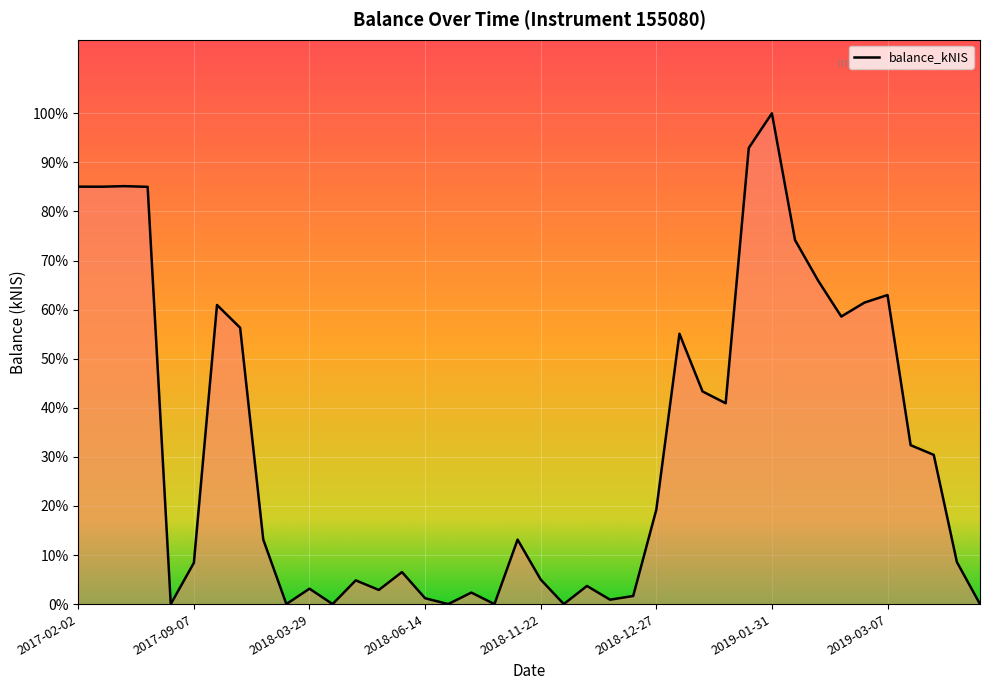

Does the chart have visible grid lines?

Yes